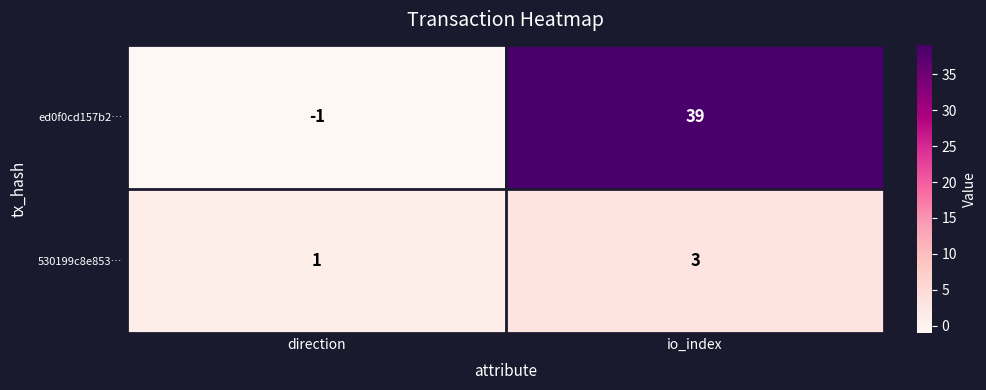

Reading left to right, extract all data points from this chart.

ed0f0cd157b2…: -1	39
530199c8e853…: 1	3